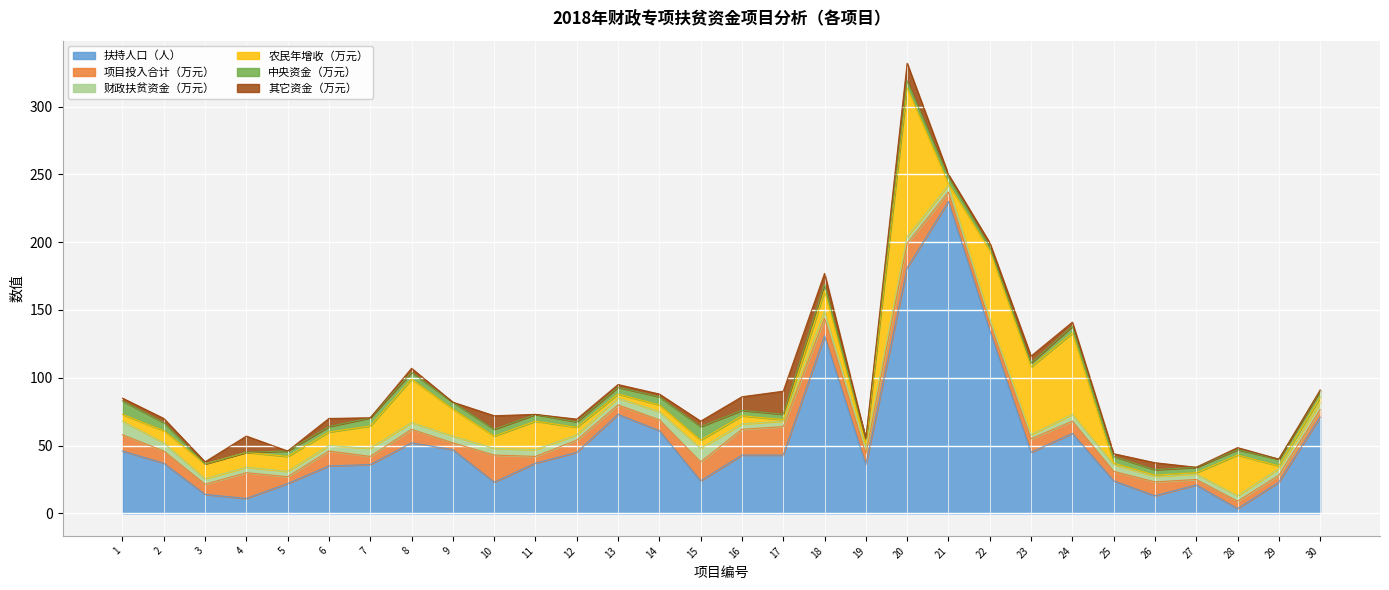

What are all the series names shown in the legend?

扶持人口（人）, 项目投入合计（万元）, 财政扶贫资金（万元）, 农民年增收（万元）, 中央资金（万元）, 其它资金（万元）